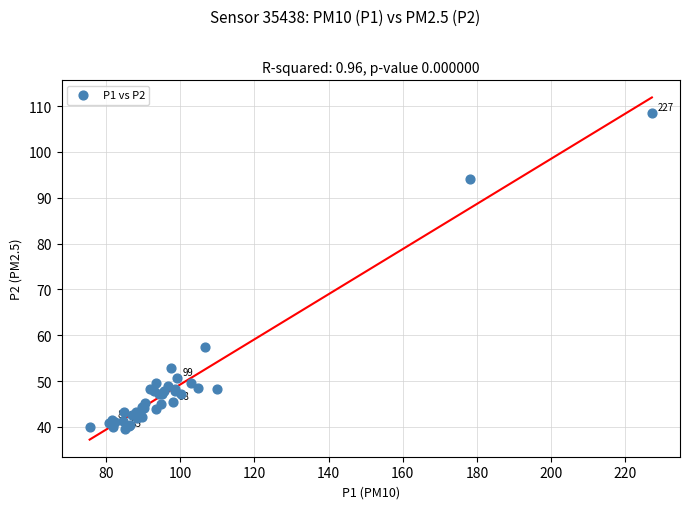

What Y value in the scatter plot is closest to 74?

57.5